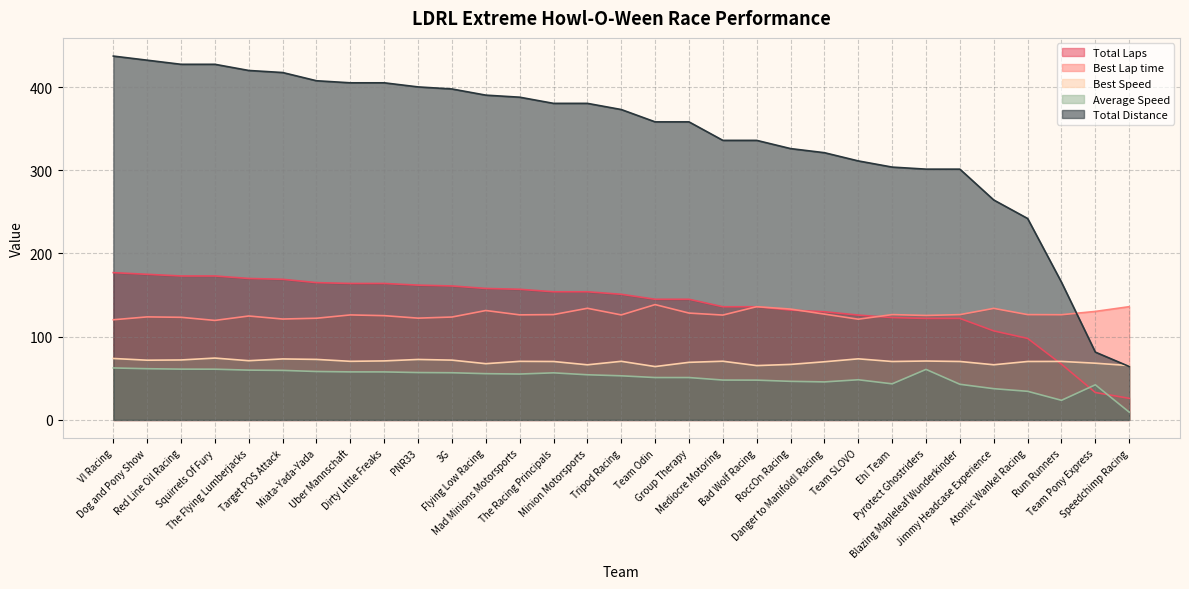

Rank the categories by Total Laps value from highest to lowest.

VI Racing, Dog and Pony Show, Red Line Oil Racing, Squirrels Of Fury, The Flying Lumberjacks, Target POS Attack, Miata-Yada-Yada, Uber Mannschaft, Dirty Little Freaks, PNR33, 3G, Flying Low Racing, Mad Minions Motorsports, The Racing Principals, Minion Motorsports, Tripod Racing, Team Odin, Group Therapy, Mediocre Motoring, Bad Wolf Racing, RoccOn Racing, Danger to Manifold! Racing, Team SLOVO, Eh! Team, Pyrotect Ghostriders, Blazing Mapleleaf Wunderkinder, Jimmy Headcase Experience, Atomic Wankel Racing, Rum Runners, Team Pony Express, Speedchimp Racing